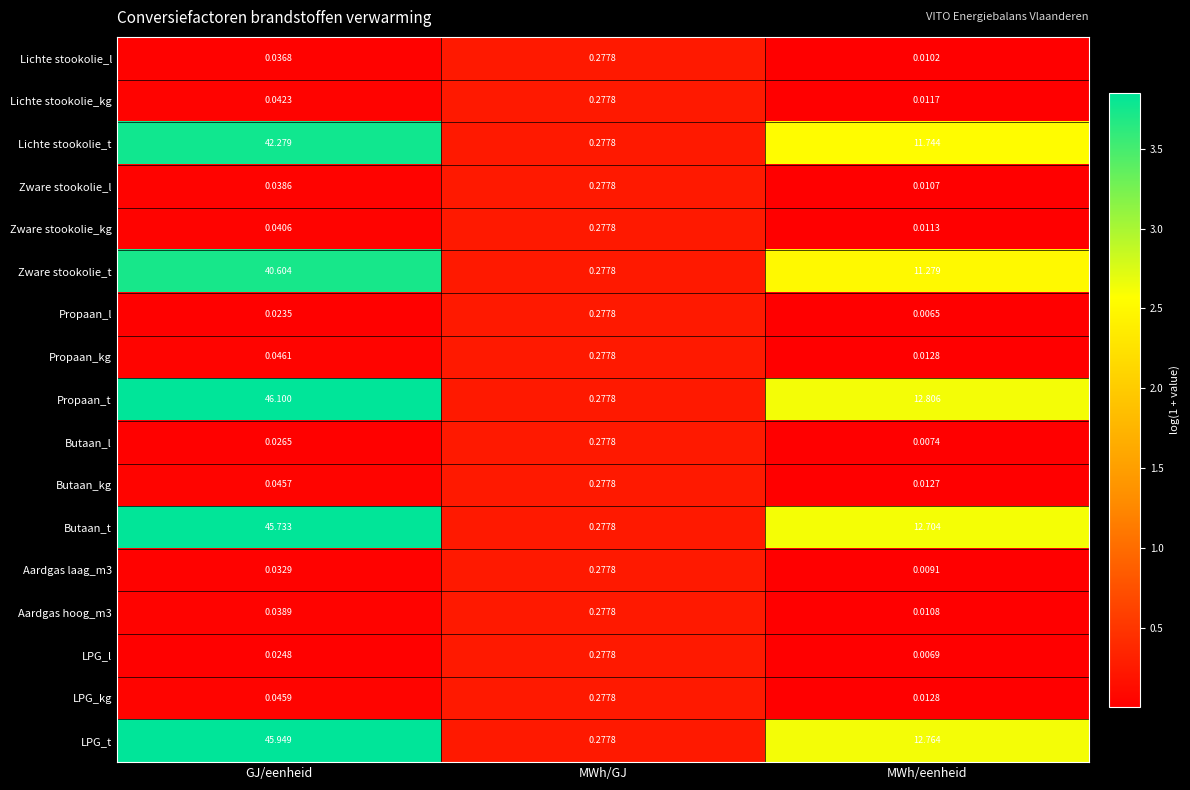

Count the number of data series in this chart.

17